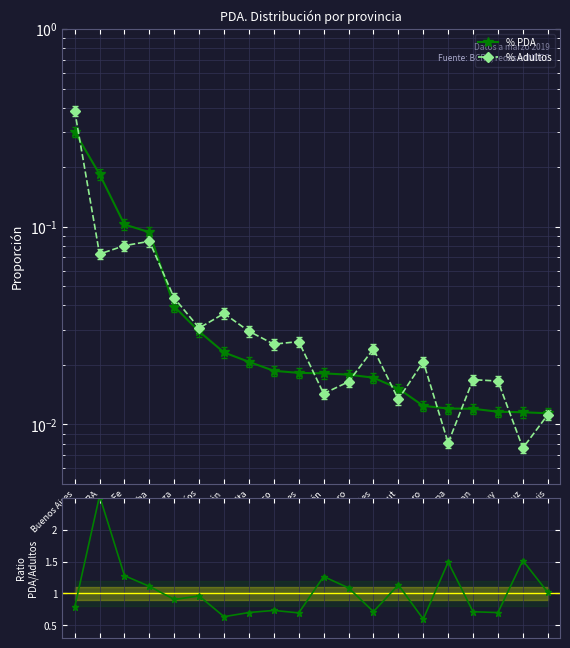

At Entre Ríos, list the series in order from smallest to largest.

% PDA, % Adultos, Ratio PDA/Adultos